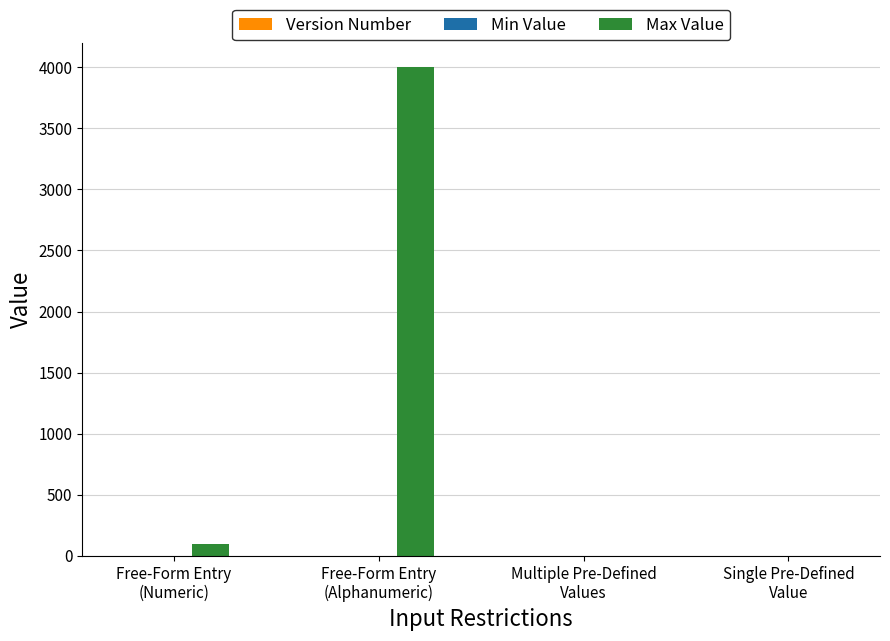

True or false: Max Value has a value of 100 at Free-Form Entry
(Numeric).

True